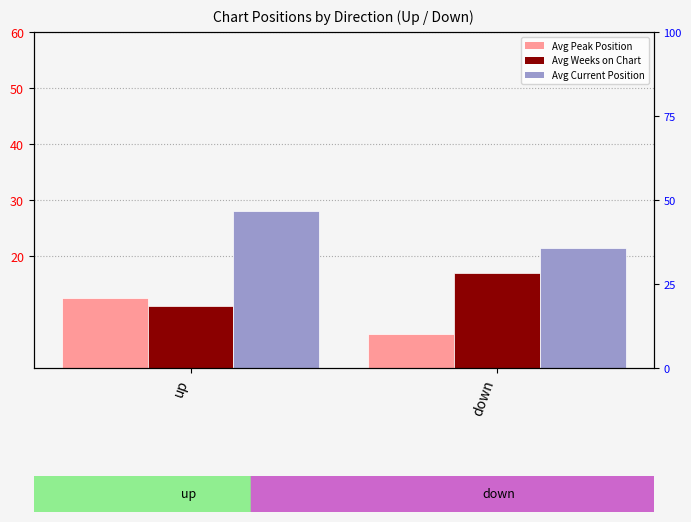

What is the sum of the Avg Current Position values at up and down?

49.5